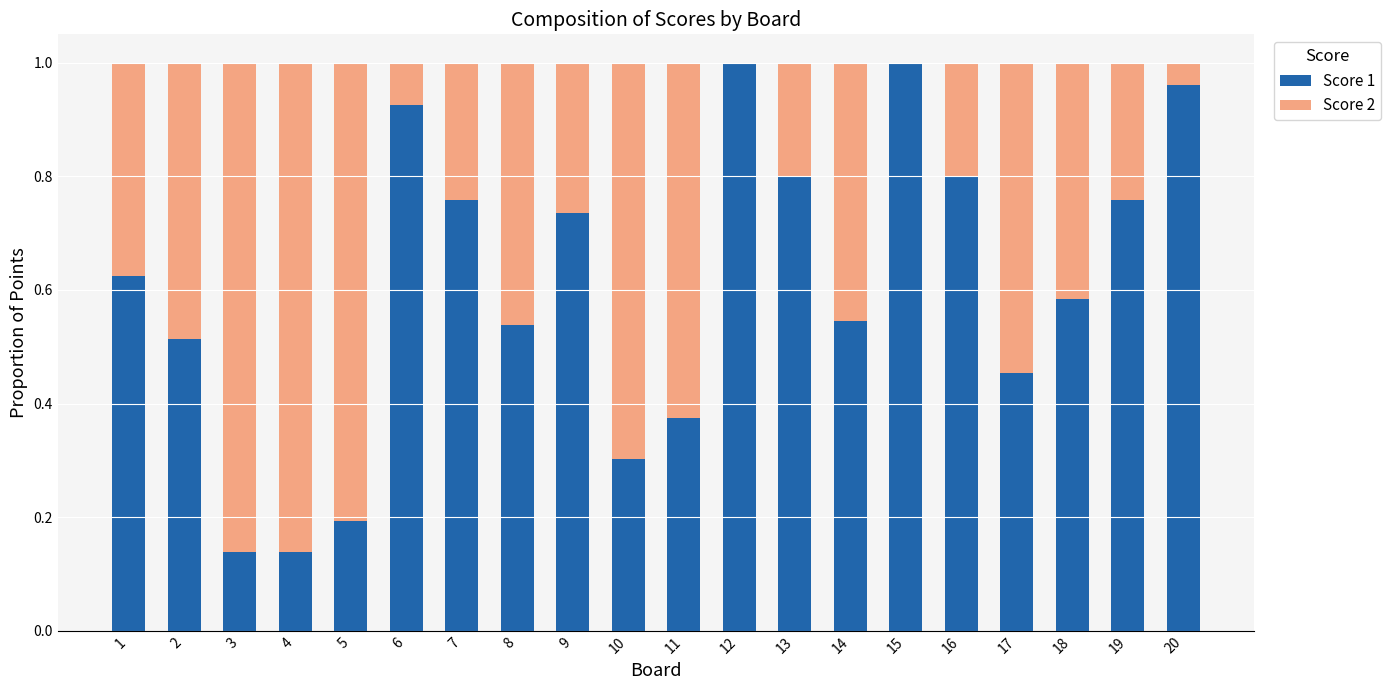

How many distinct data groups are displayed?

2